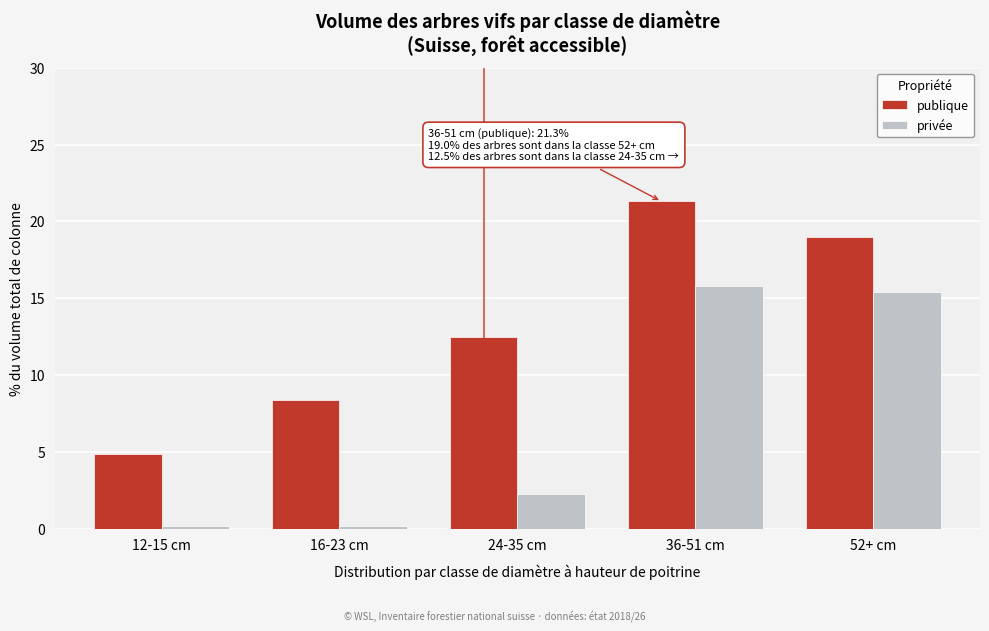

Reading left to right, list all the values displayed in this chart.

publique: 4.9	8.4	12.5	21.3	19.0
privée: 0.2	0.2	2.3	15.8	15.4